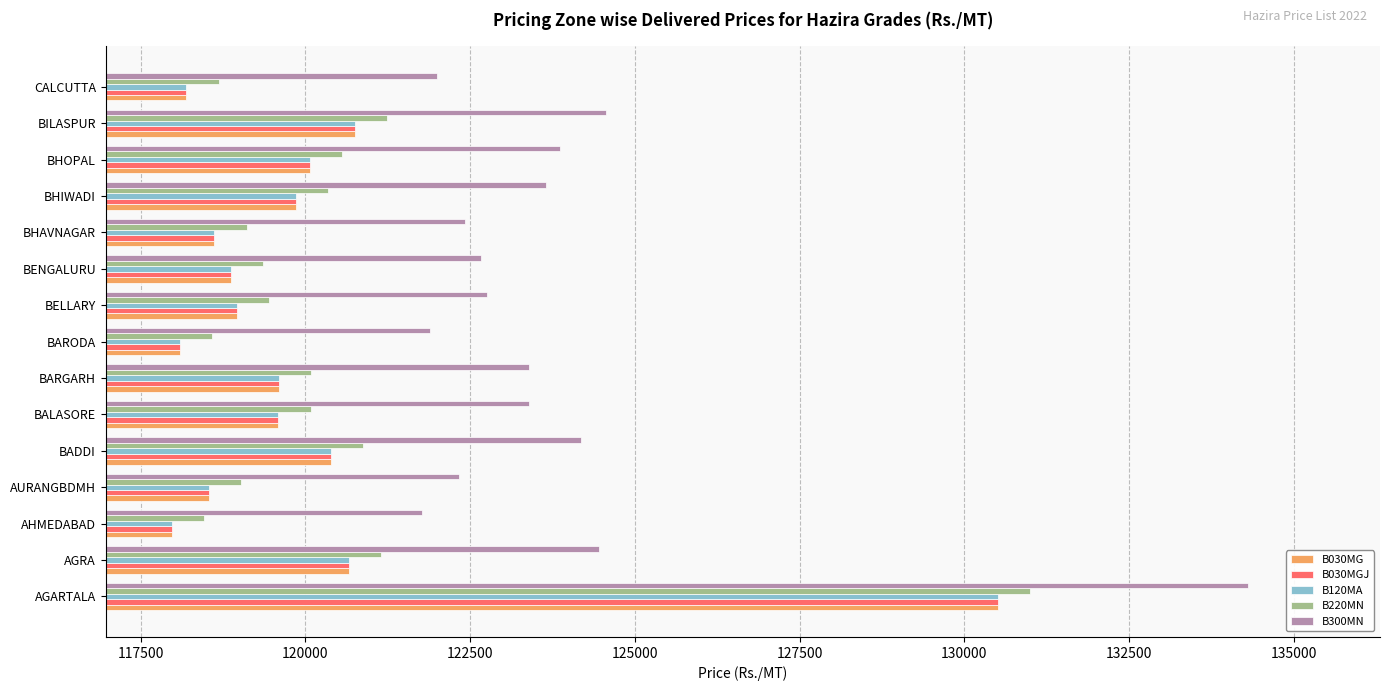

Where is B030MGJ nearest to the value 124239?

BILASPUR